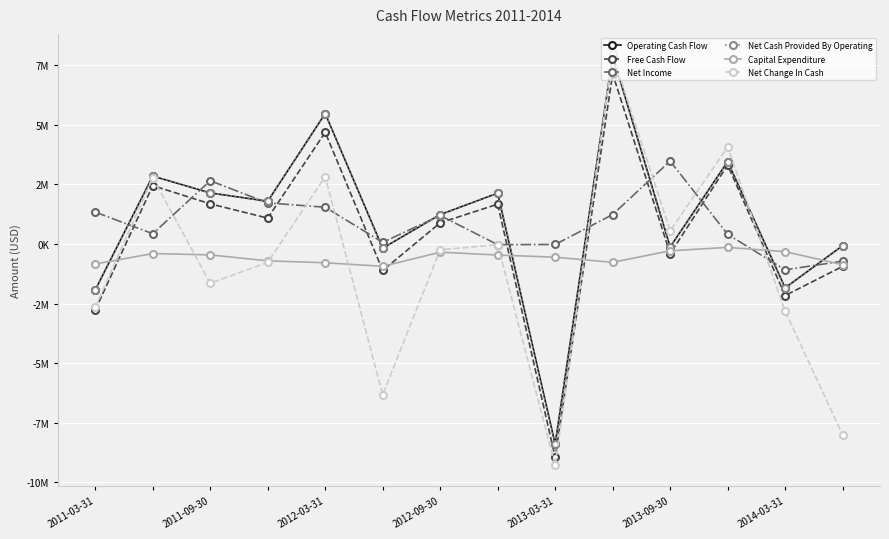

True or false: Capital Expenditure and Operating Cash Flow cross at least once.

True